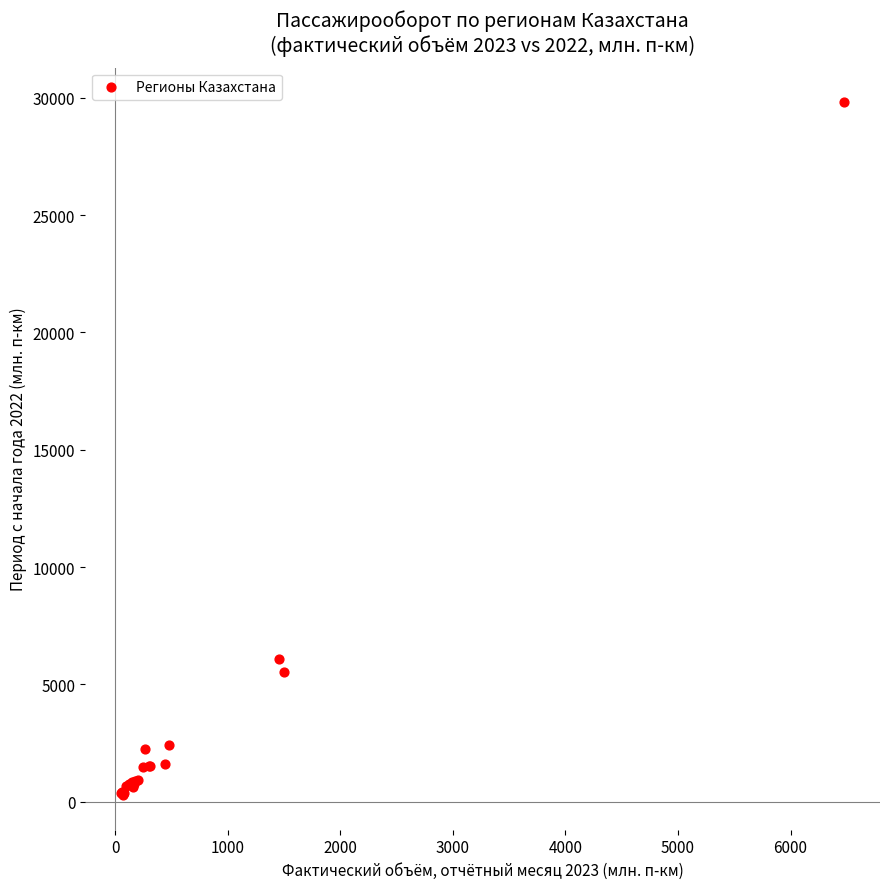

What Y value in the scatter plot is closest to 15045?

6089.6